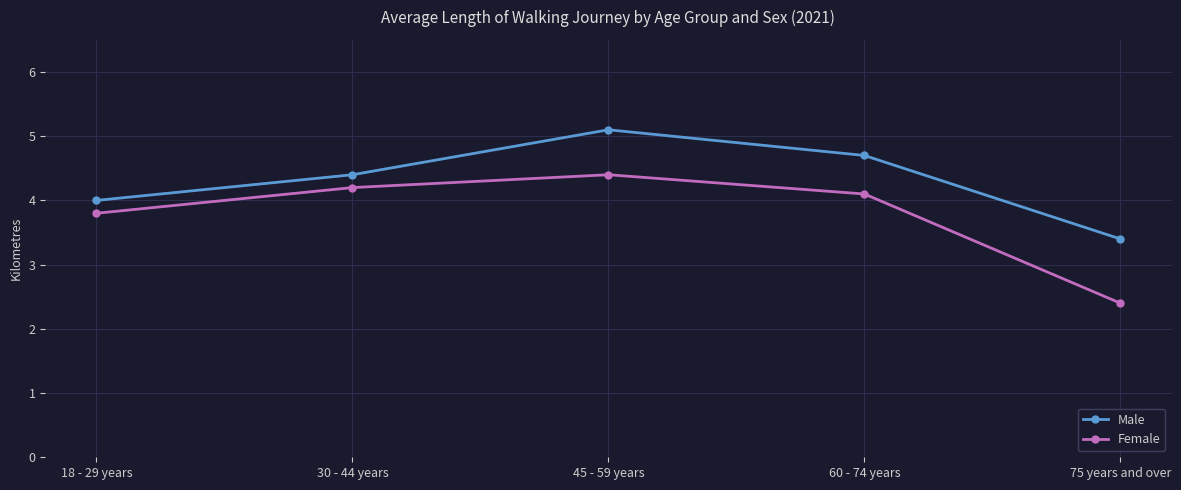

What position from the right is 75 years and over?

1